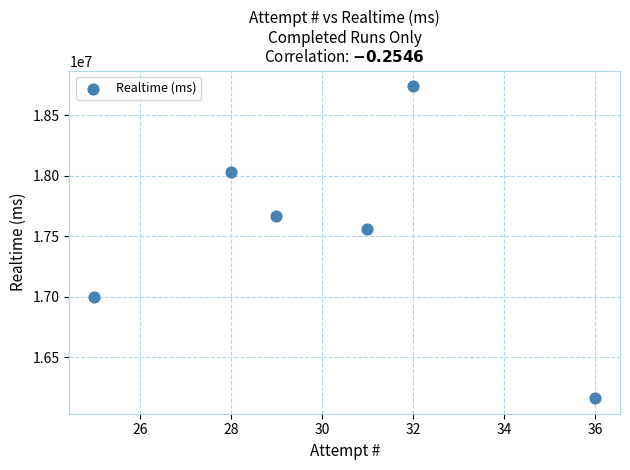

What is the average Y value?

17525120